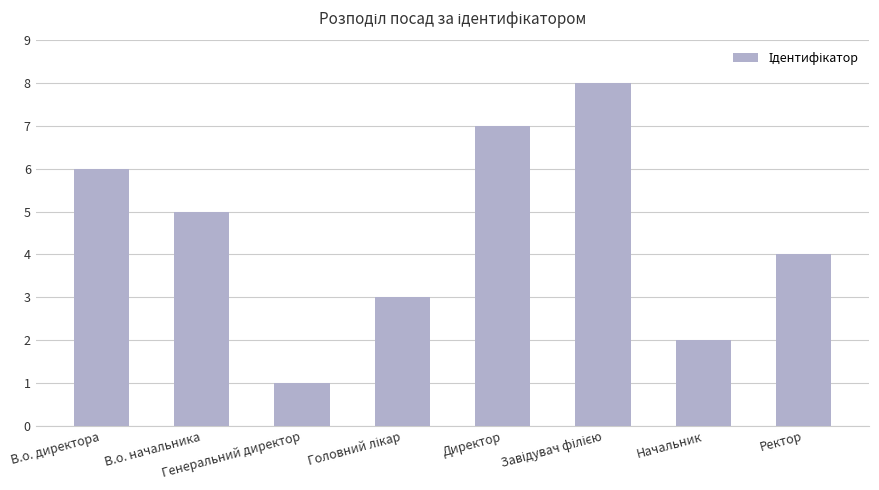

What is the label of the 4th bar from the right?

Директор